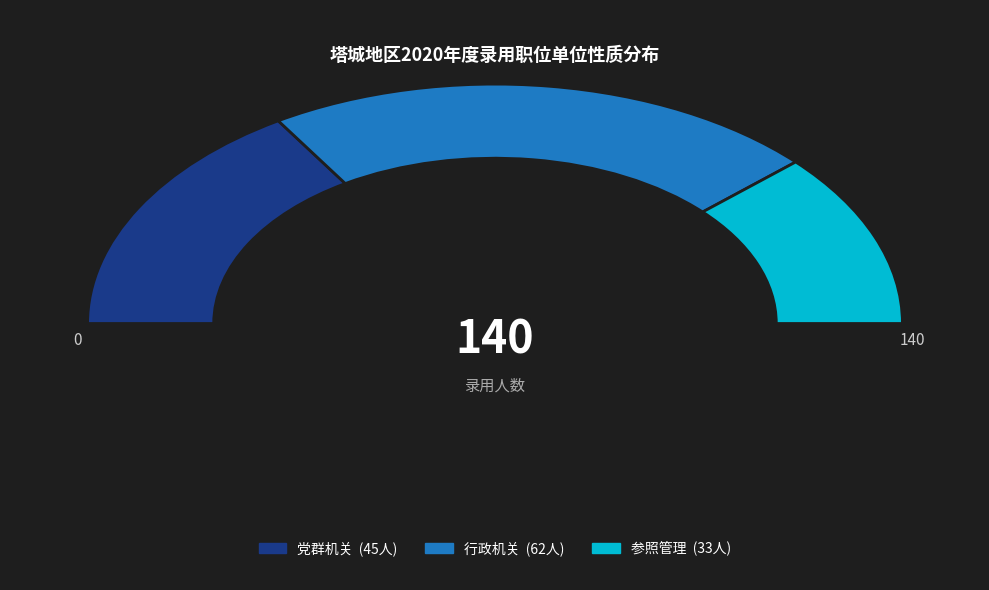

To the nearest percent, what percentage of the pie is 参照管理?

24%